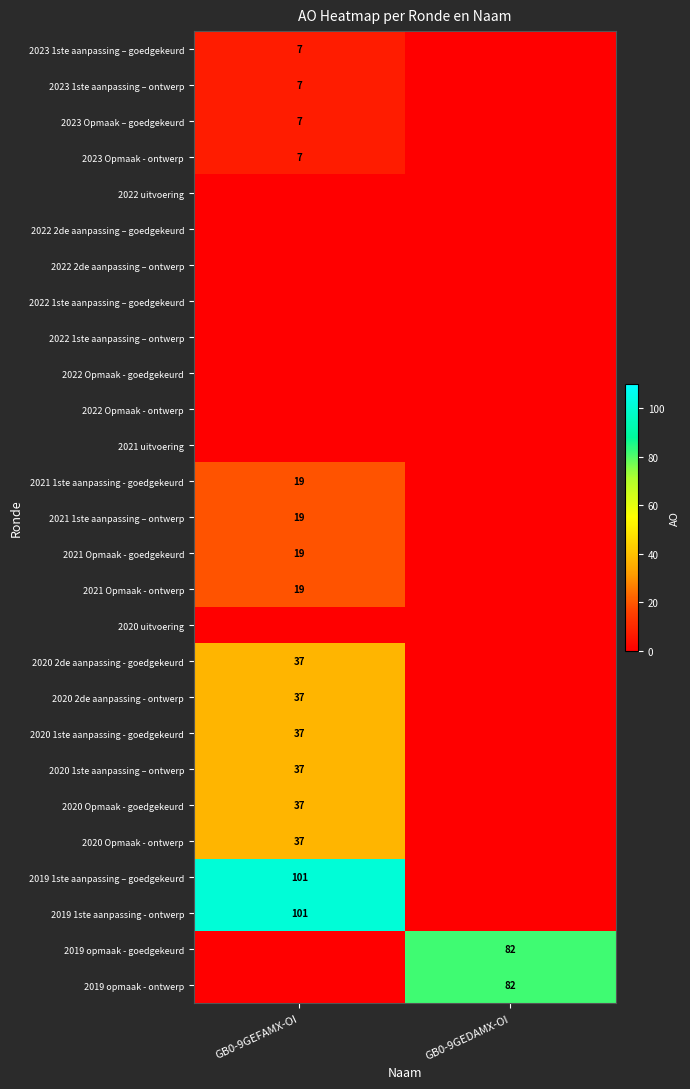

What is the spread (max minus min) of values at GB0-9GEDAMX-OI?

82